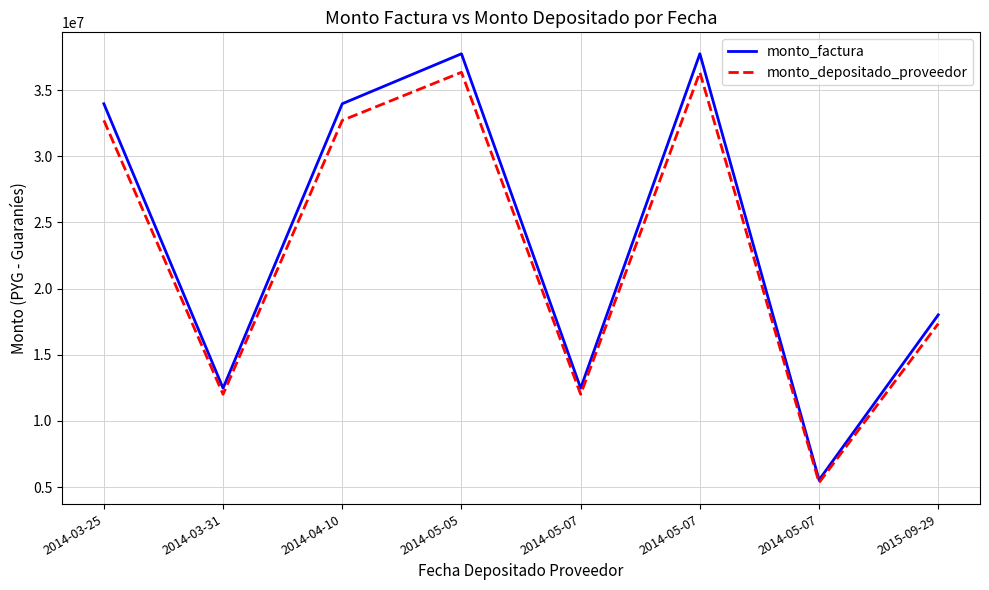

Rank the categories by monto_factura value from highest to lowest.

2014-05-05, 2014-05-07, 2014-03-25, 2014-04-10, 2015-09-29, 2014-03-31, 2014-05-07, 2014-05-07